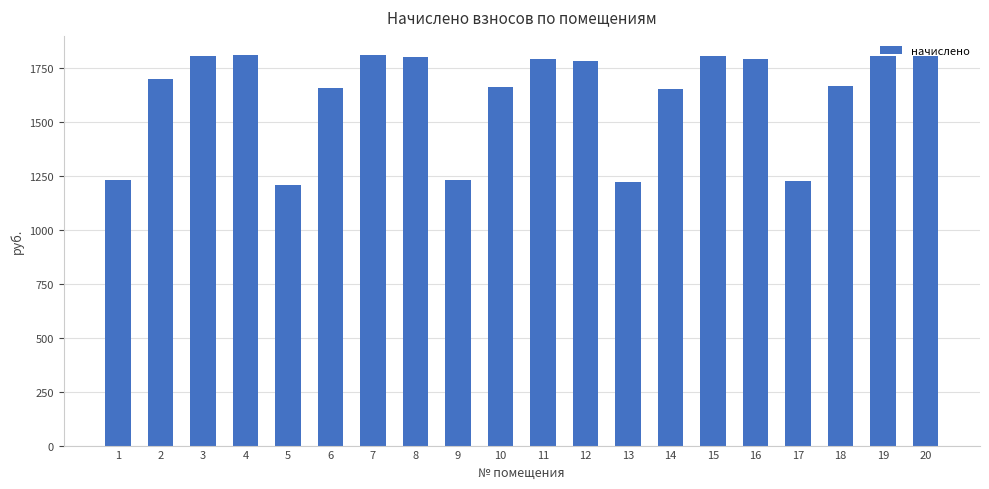

Count the number of values greater than 1782.

10